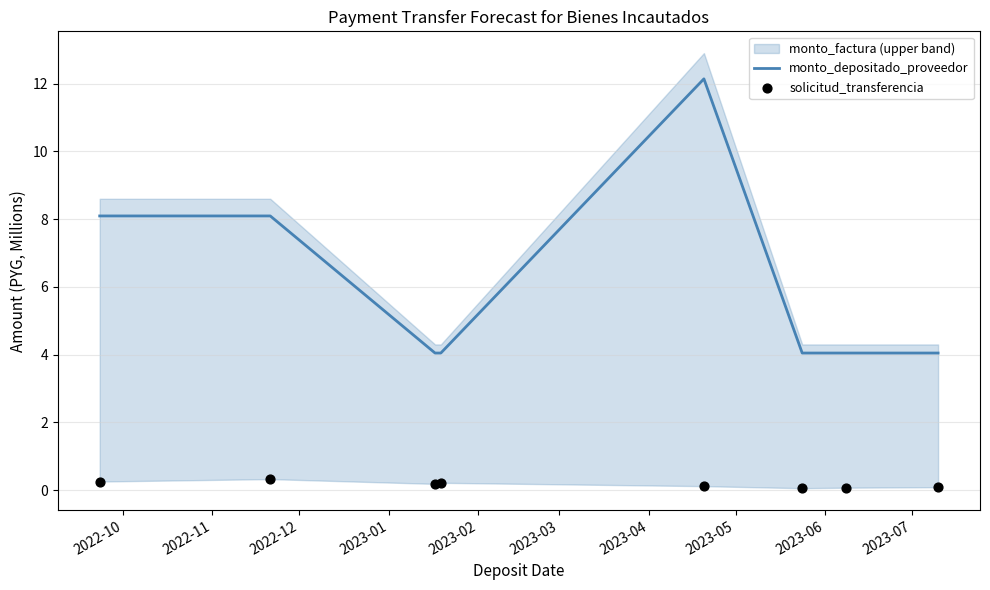

What is the minimum value for monto_depositado_proveedor?

4.0